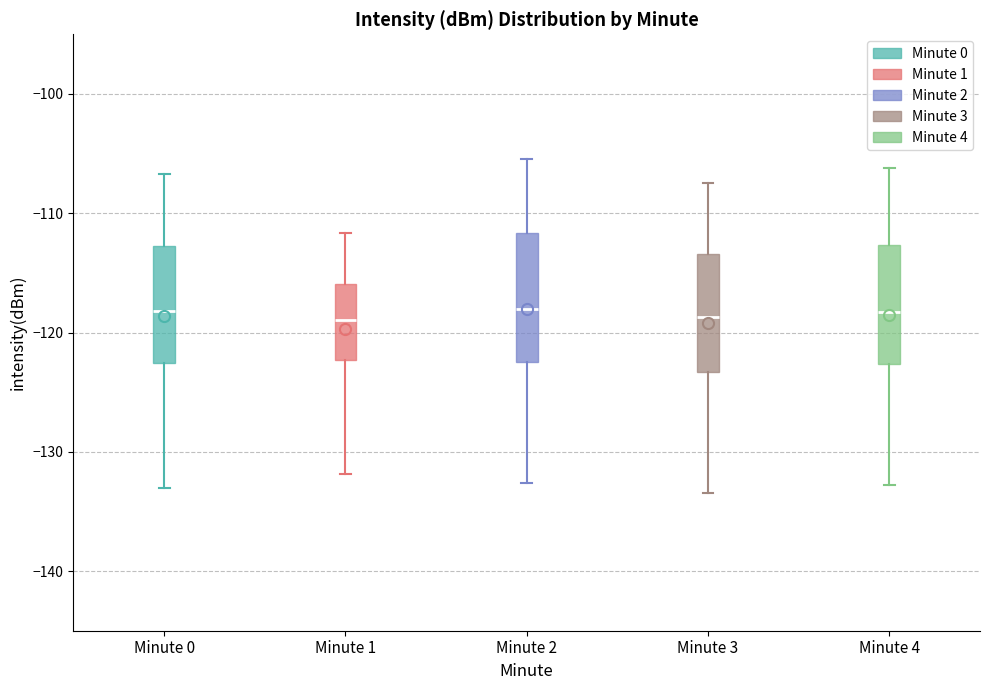

Where does the upper whisker of the box for Minute 2 end on the y-axis? The values are not printed on the chart, so give them approximately, as read against the axis.

-105